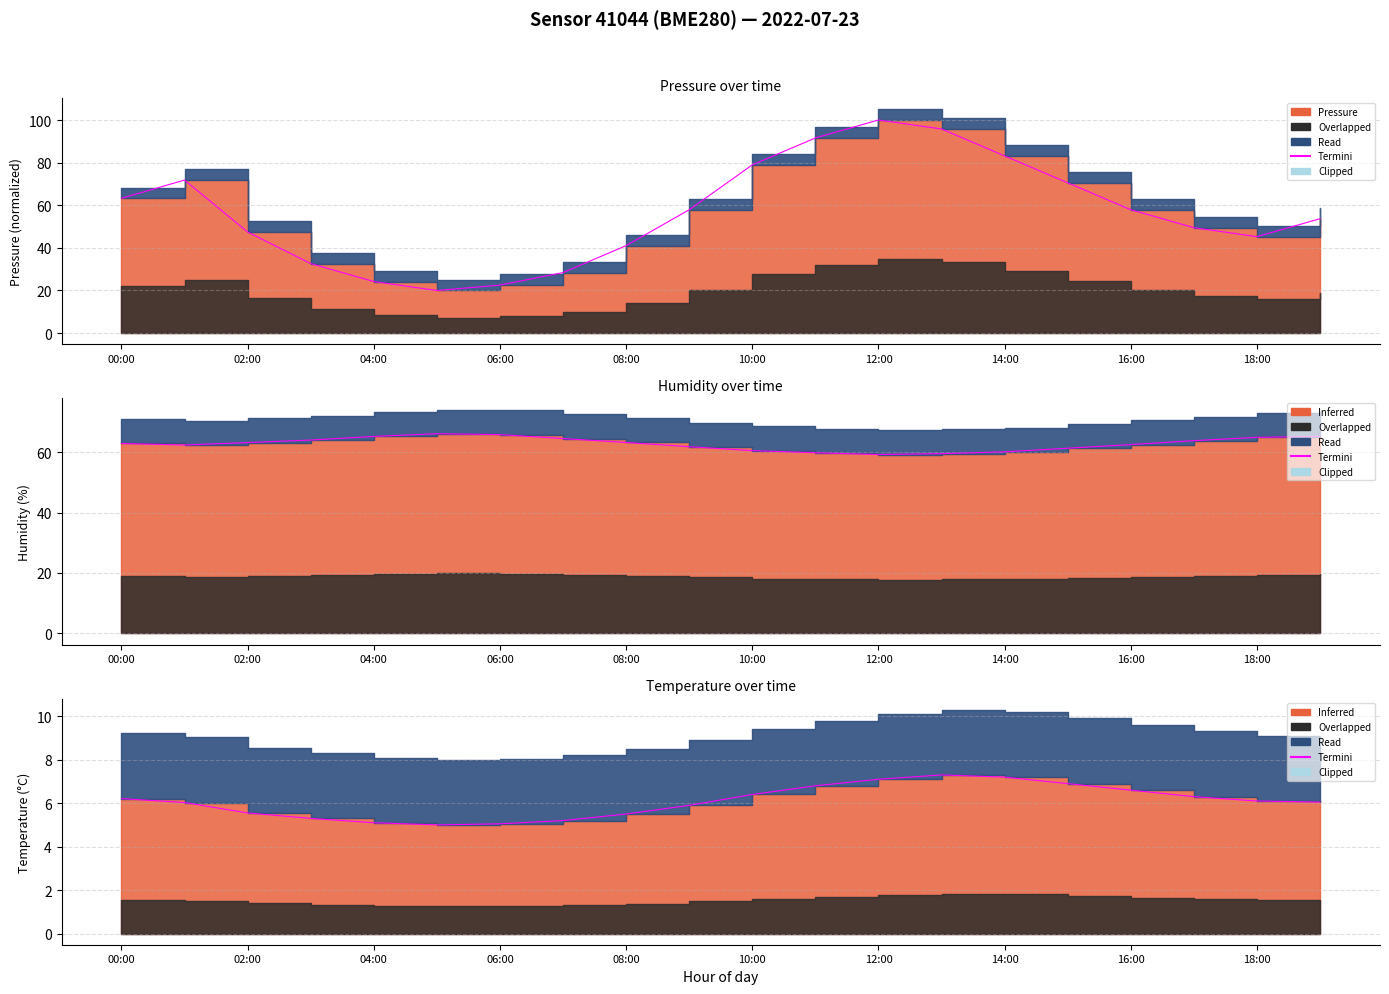

Which label corresponds to the largest value in the chart?

13